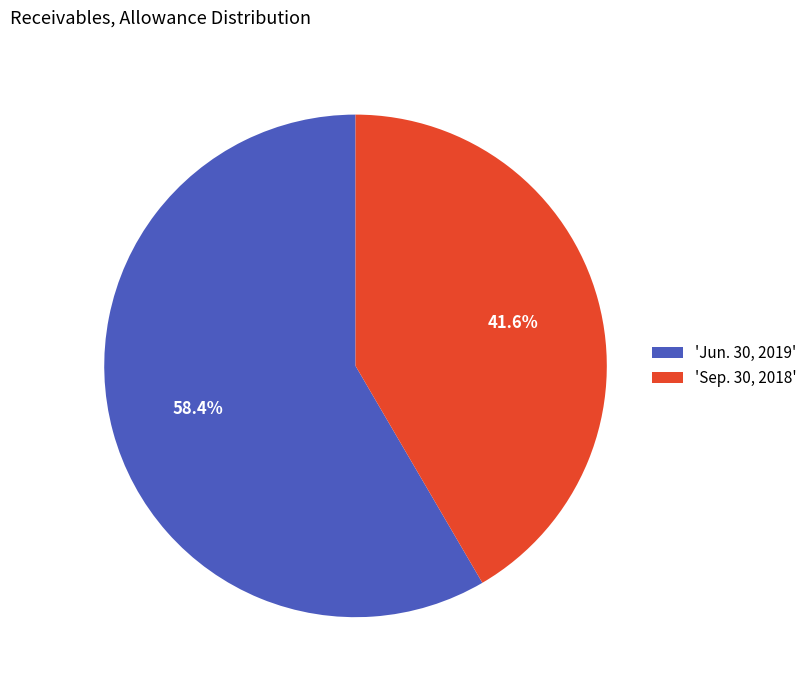

Approximately how many times larger is the value at 'Jun. 30, 2019' compared to 'Sep. 30, 2018'?

1.4